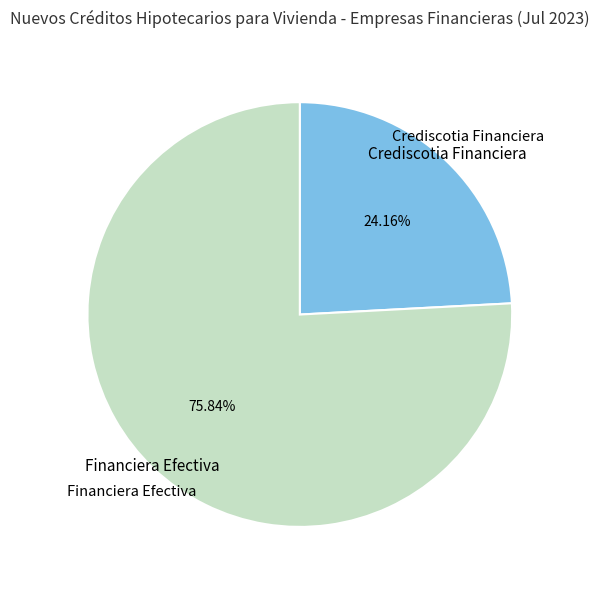

How much of the chart is everything except Financiera Efectiva?

24.2%